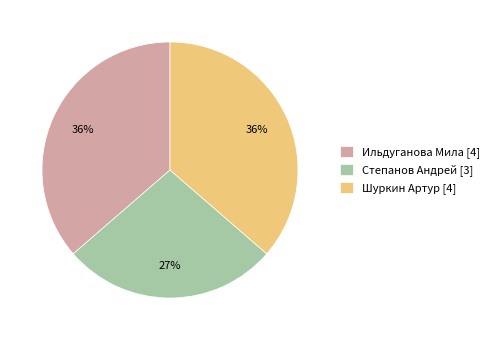

Does Ильдуганова Мила [4] account for over 50% of the chart?

No